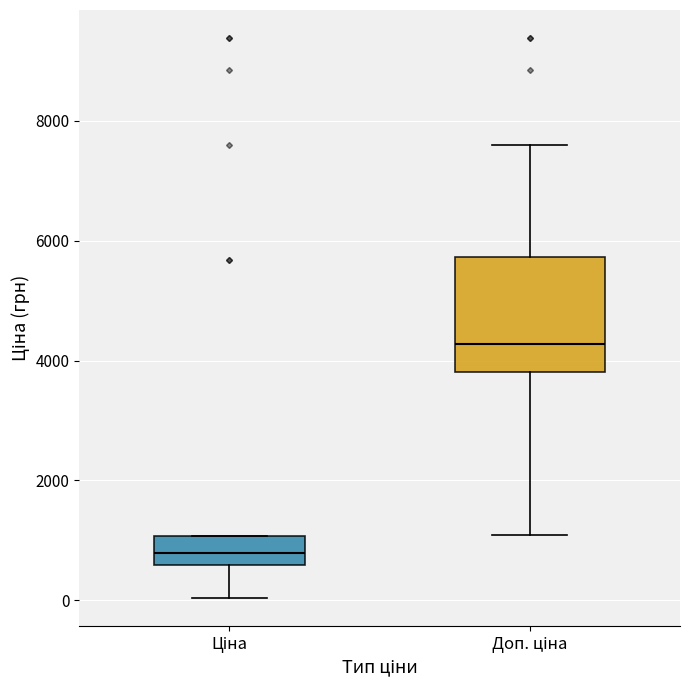

Reading left to right, transcribe this box plot: for each box, give where its median line is, the range the box spans, and where its two whiskers end, as read against the y-axis. The values are not printed on the chart, so give them approximately, as read against the axis.

Ціна: median 800, box 600 to 1000, whiskers 0 to 1000
Доп. ціна: median 4200, box 3800 to 5800, whiskers 1000 to 7600